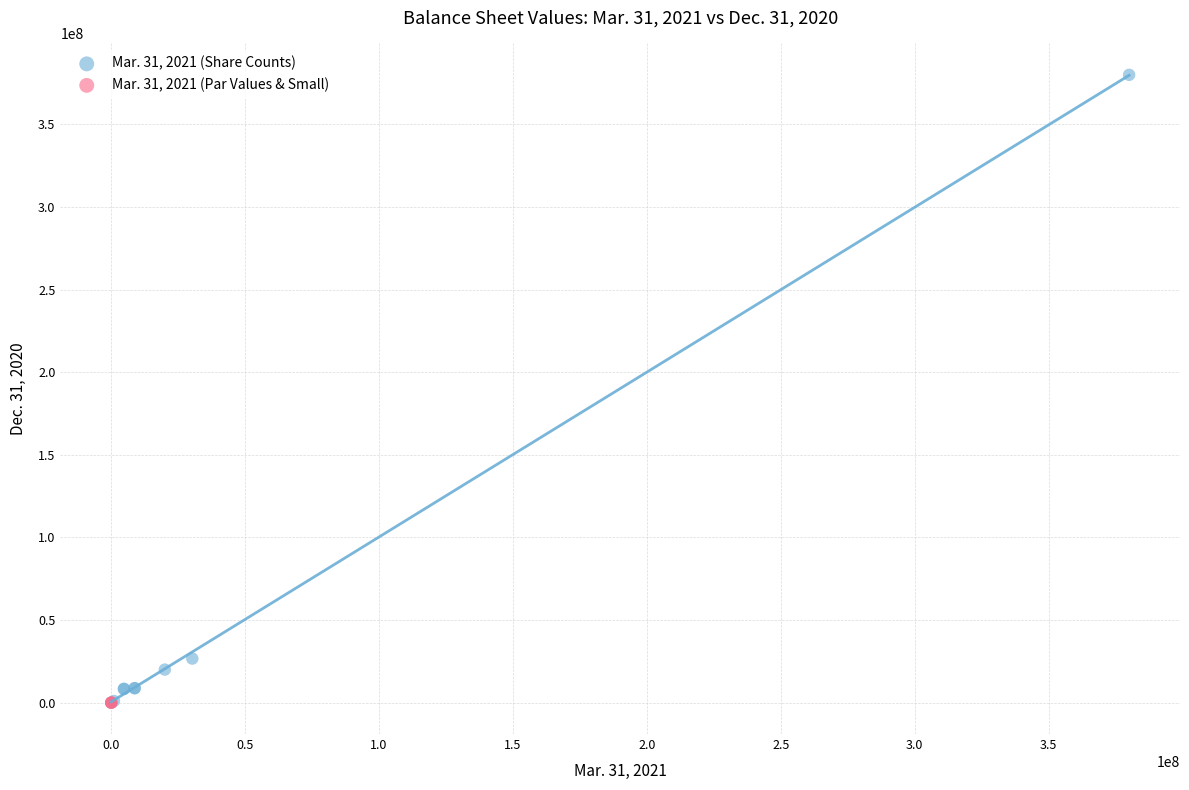

Which series contains the highest Y value?

Mar. 31, 2021 (Share Counts)